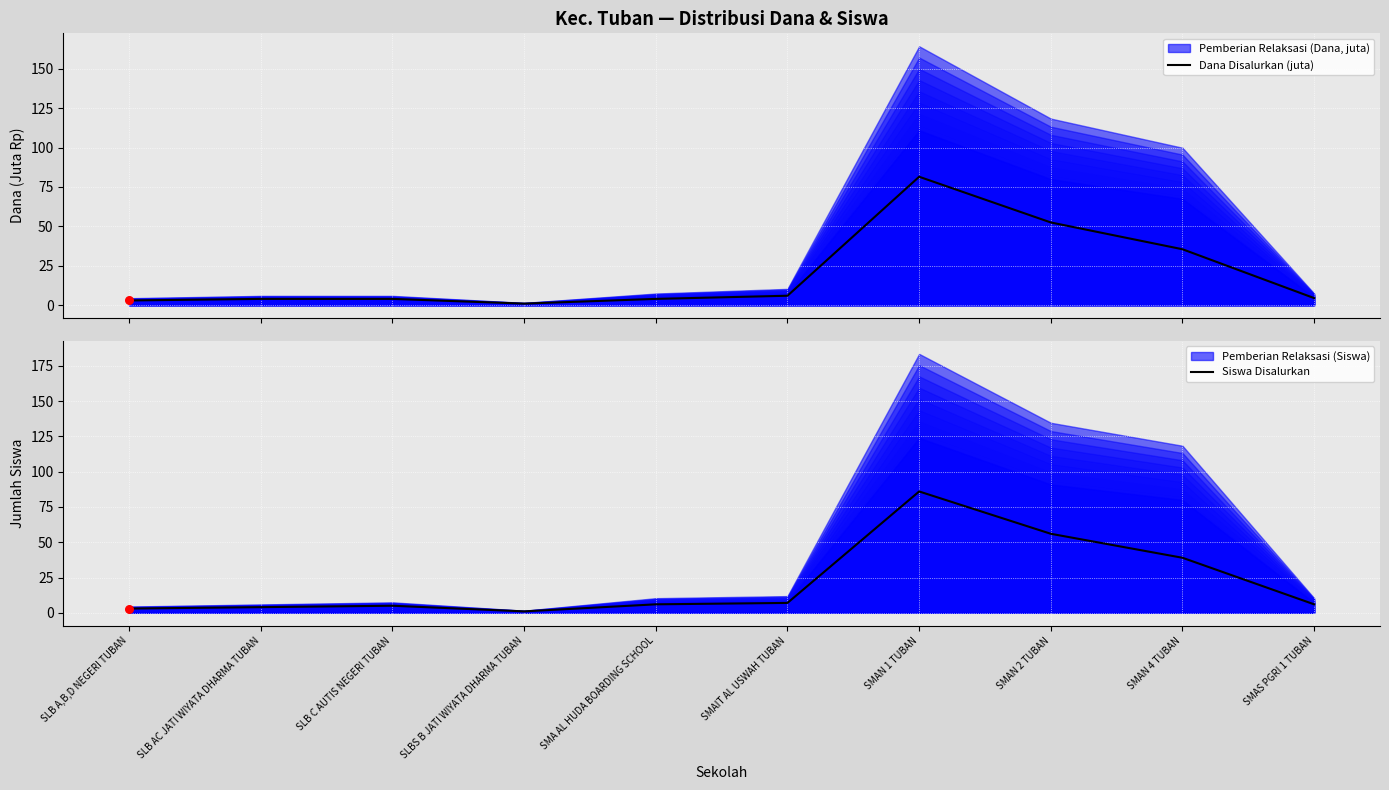

Is the value of Siswa Disalurkan at SMAIT AL USWAH TUBAN greater than the value of Dana Disalurkan (juta) at SMAN 1 TUBAN?

No